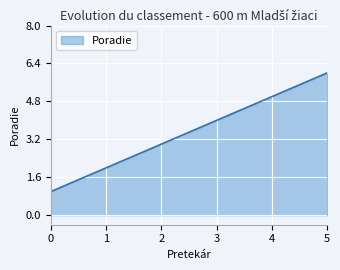

How many values are between 2 and 5?

4